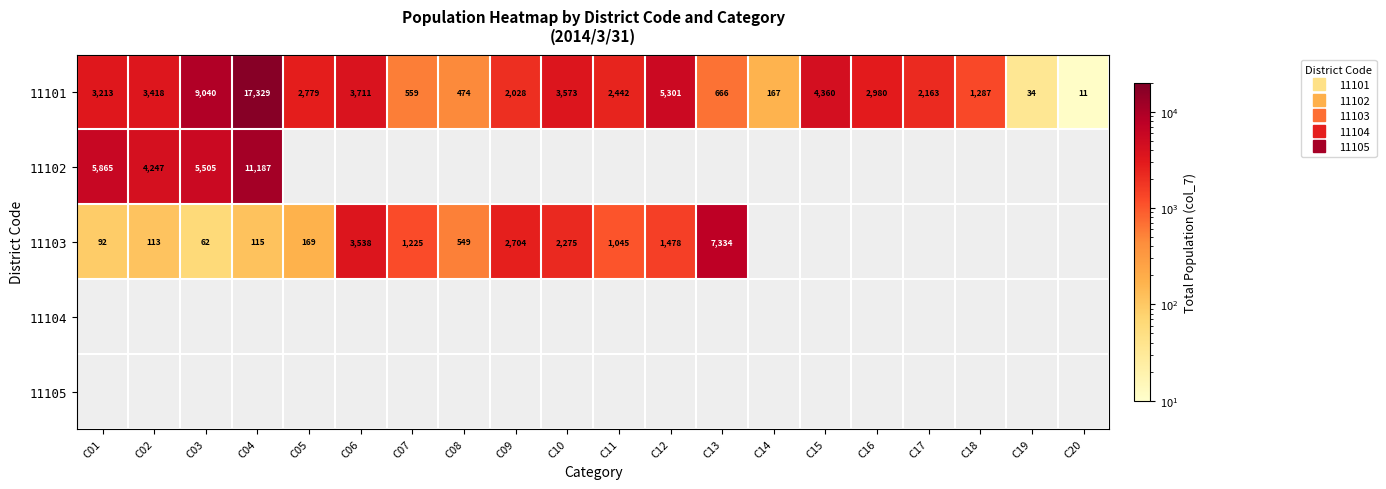

Which series has the largest range (max minus min)?

11101